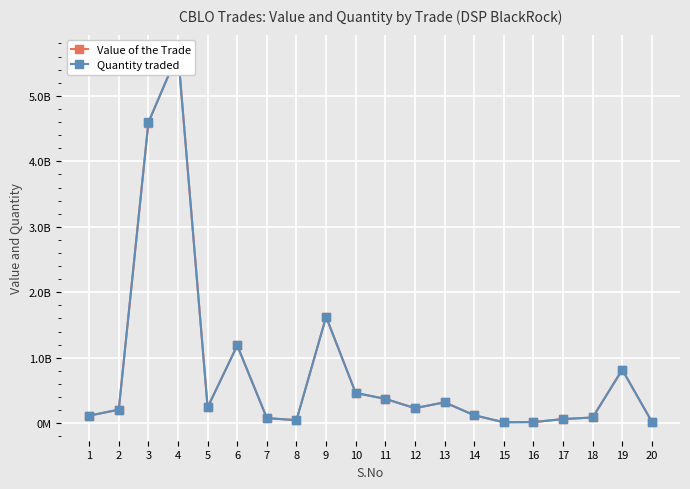

At which category does Value of the Trade reach its first local valley?

5